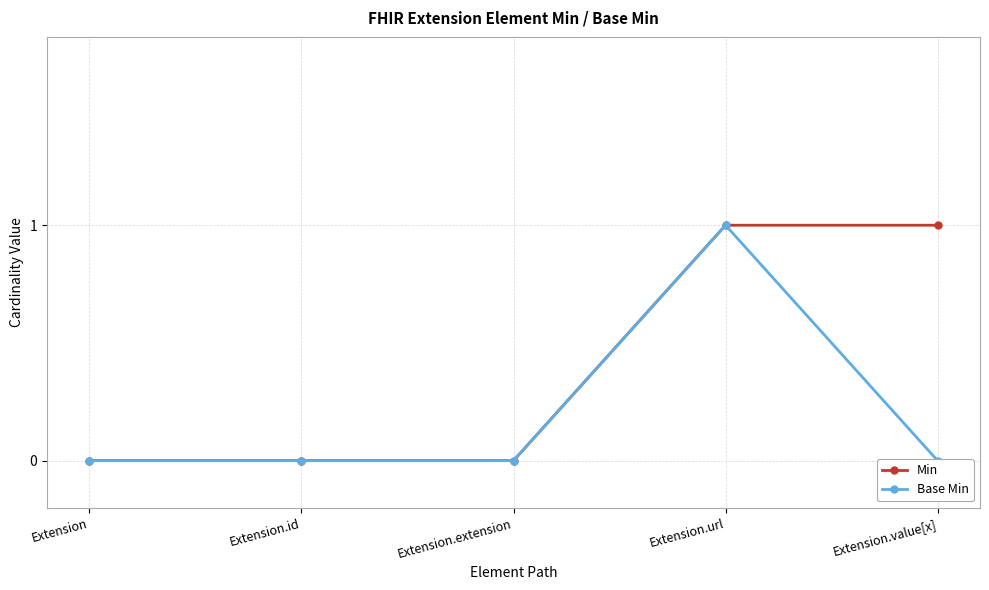

True or false: Base Min and Min intersect in this chart.

False